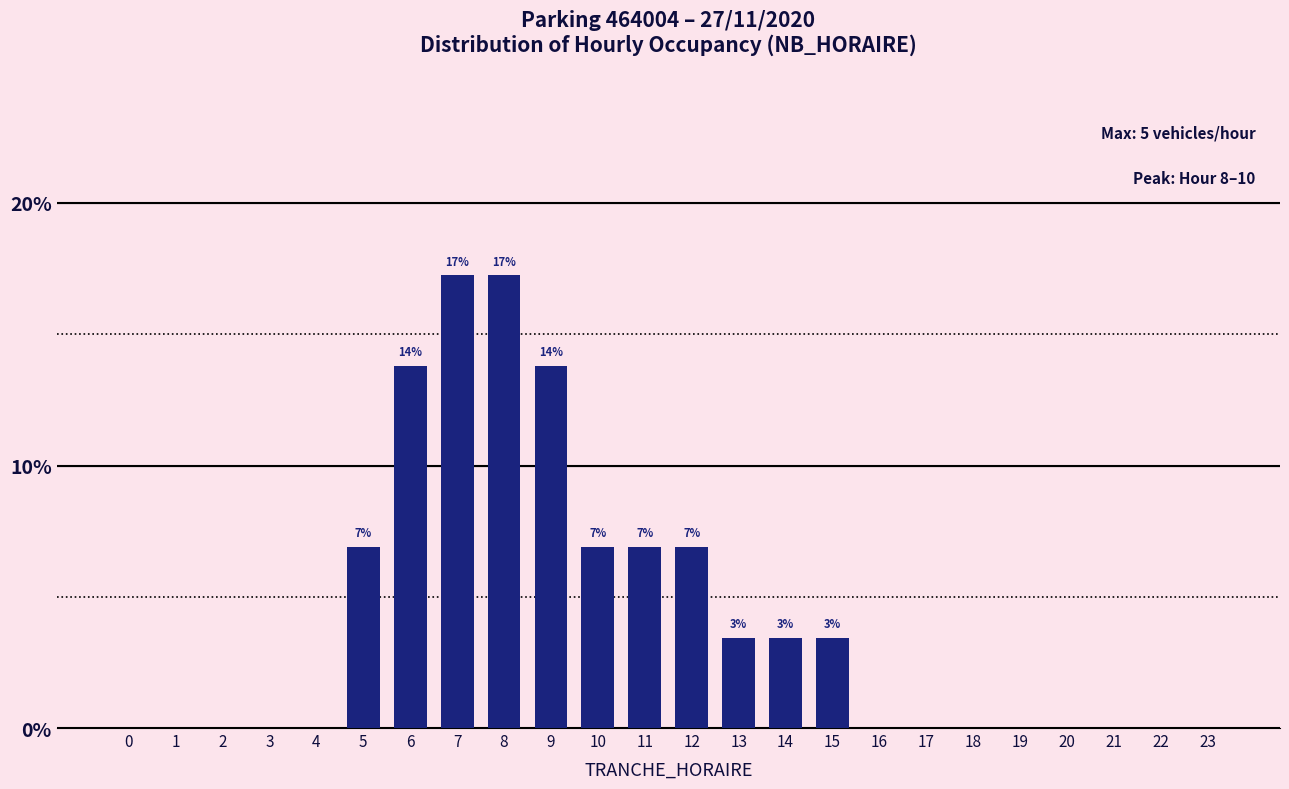

Reading left to right, list all the values displayed in this chart.

0=0.0	1=0.0	2=0.0	3=0.0	4=0.0	5=6.9	6=13.8	7=17.2	8=17.2	9=13.8	10=6.9	11=6.9	12=6.9	13=3.4	14=3.4	15=3.4	16=0.0	17=0.0	18=0.0	19=0.0	20=0.0	21=0.0	22=0.0	23=0.0